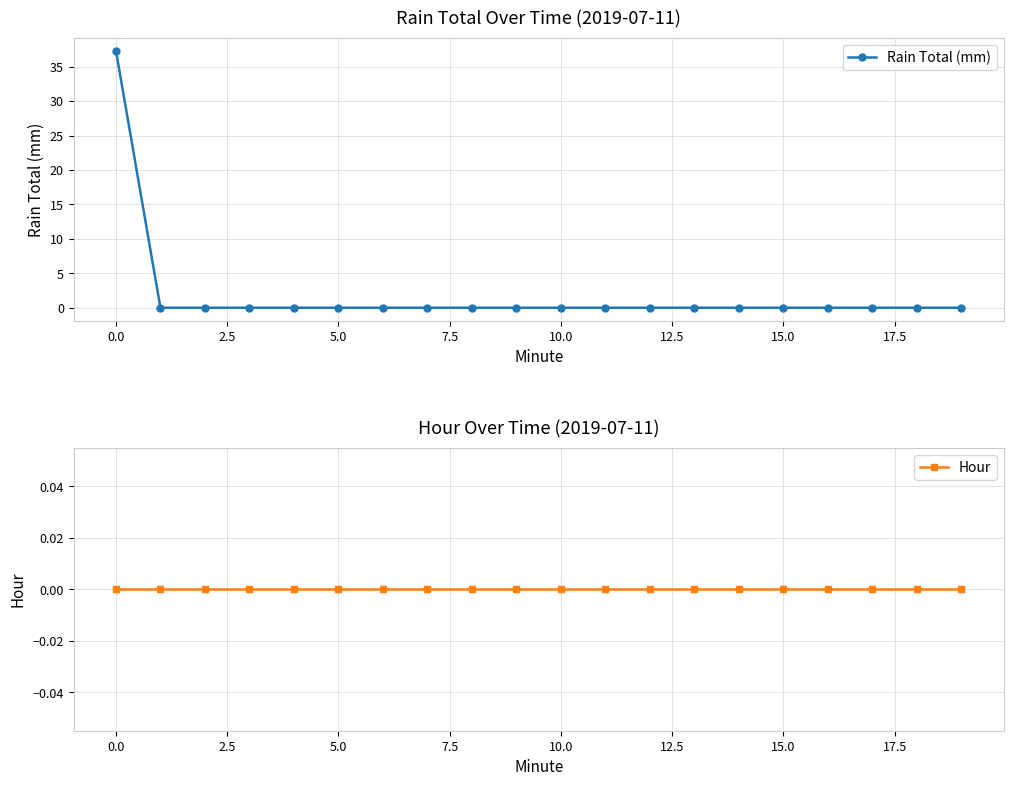

List the series in order of their peak value, lowest first.

Hour, Rain Total (mm)